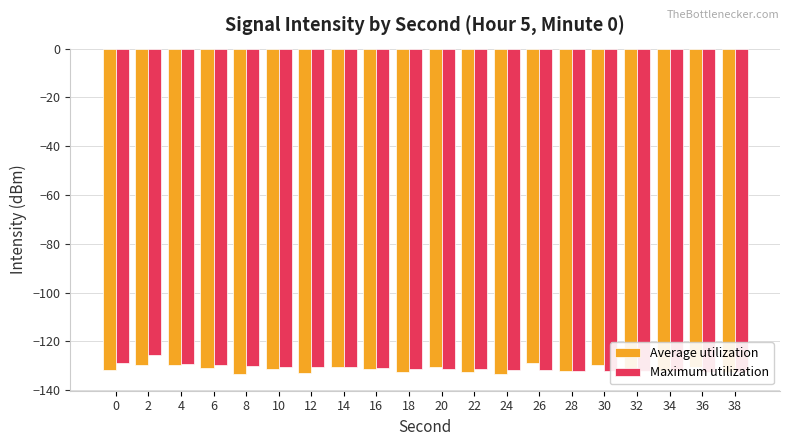

What is the average value of the Average utilization series?

-131.5